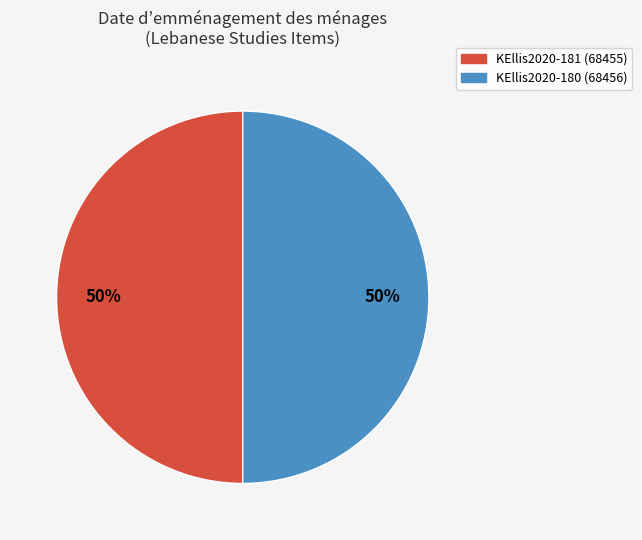

To the nearest percent, what is the average slice percentage?

50%